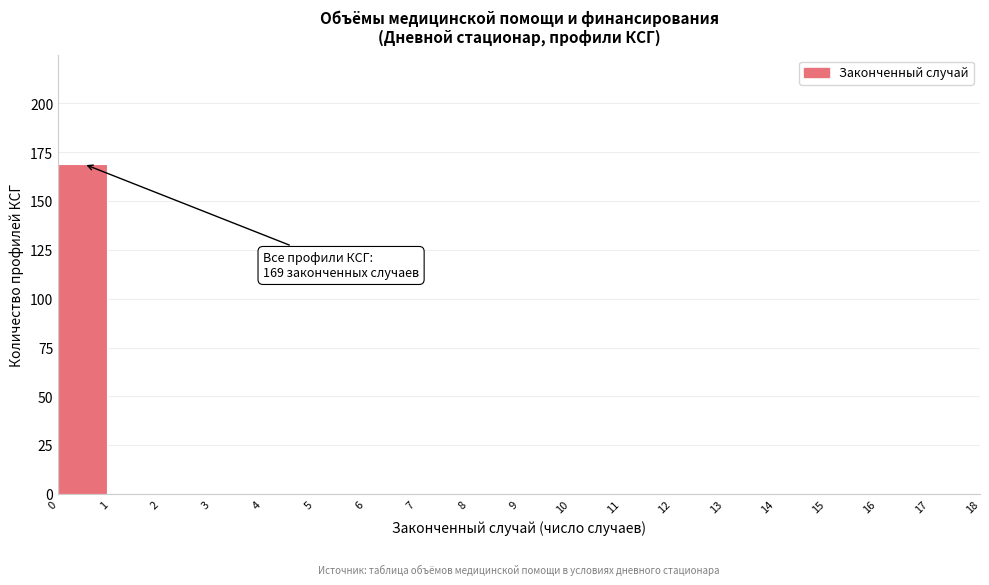

Which range on the x-axis has the tallest bar?

0 to 1